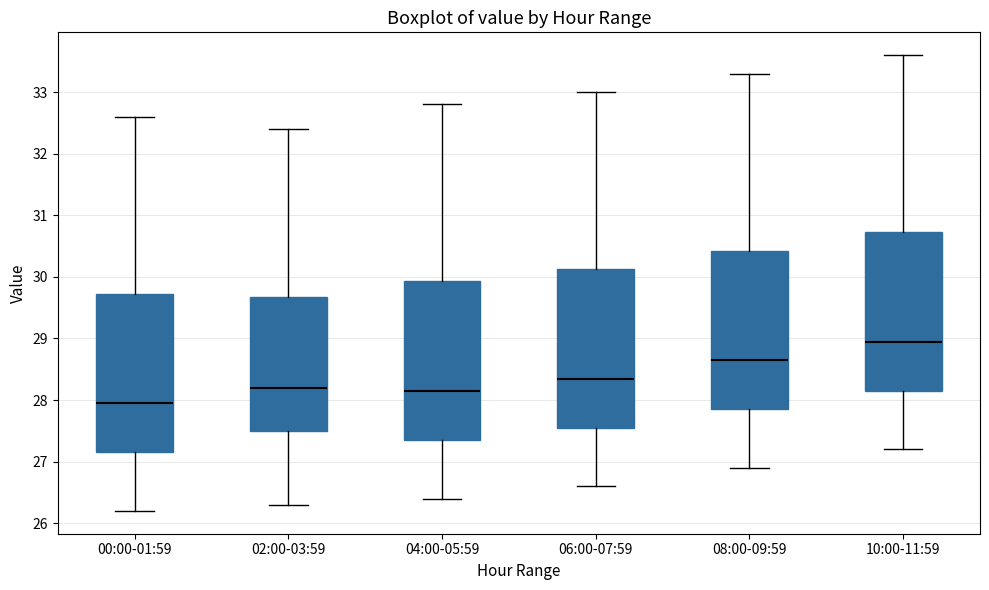

Reading left to right, transcribe this box plot: for each box, give where its median line is, the range the box spans, and where its two whiskers end, as read against the y-axis. The values are not printed on the chart, so give them approximately, as read against the axis.

00:00-01:59: median 28.0, box 27.2 to 29.7, whiskers 26.2 to 32.6
02:00-03:59: median 28.2, box 27.5 to 29.7, whiskers 26.3 to 32.4
04:00-05:59: median 28.2, box 27.4 to 29.9, whiskers 26.4 to 32.8
06:00-07:59: median 28.4, box 27.6 to 30.1, whiskers 26.6 to 33.0
08:00-09:59: median 28.7, box 27.9 to 30.4, whiskers 26.9 to 33.3
10:00-11:59: median 29.0, box 28.2 to 30.7, whiskers 27.2 to 33.6